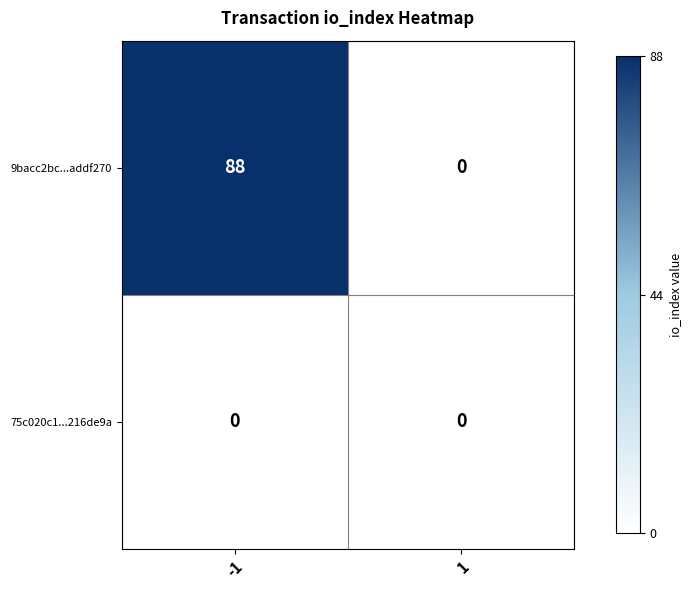

What is the total value across all series at -1?

88